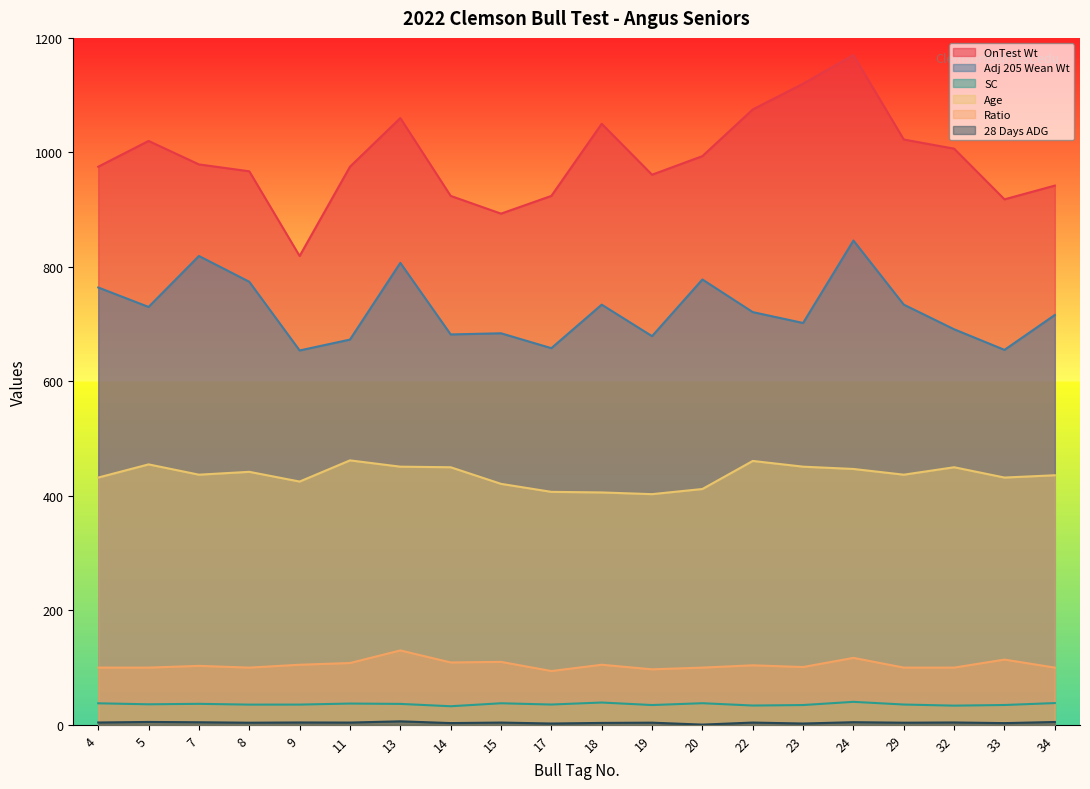

Is it true that OnTest Wt equals 975.0 at 4?

True